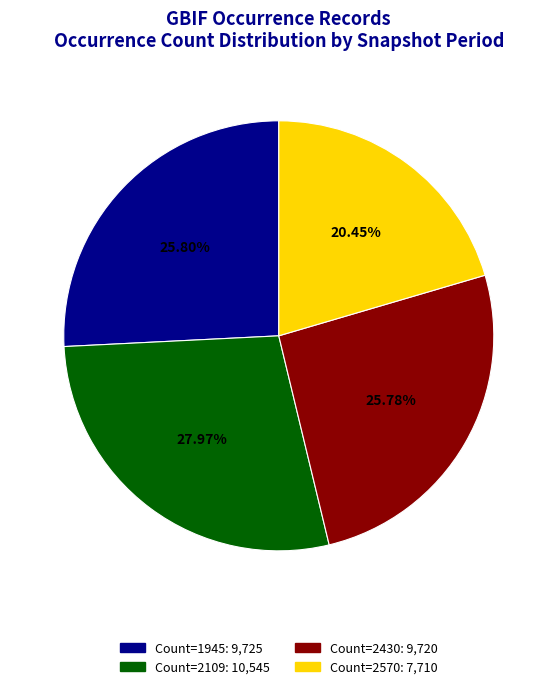

Is there a majority slice in this chart?

No